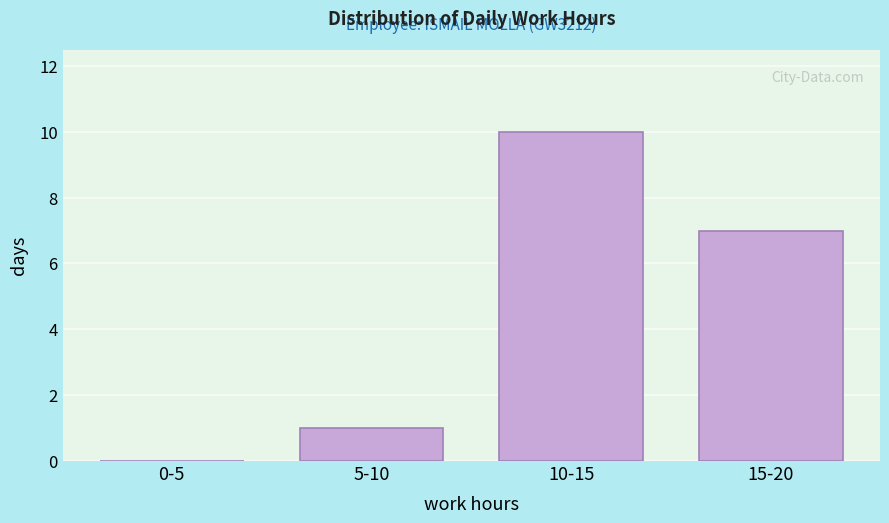

Reading left to right, transcribe all the data shown in this chart.

0-5=0	5-10=1	10-15=10	15-20=7